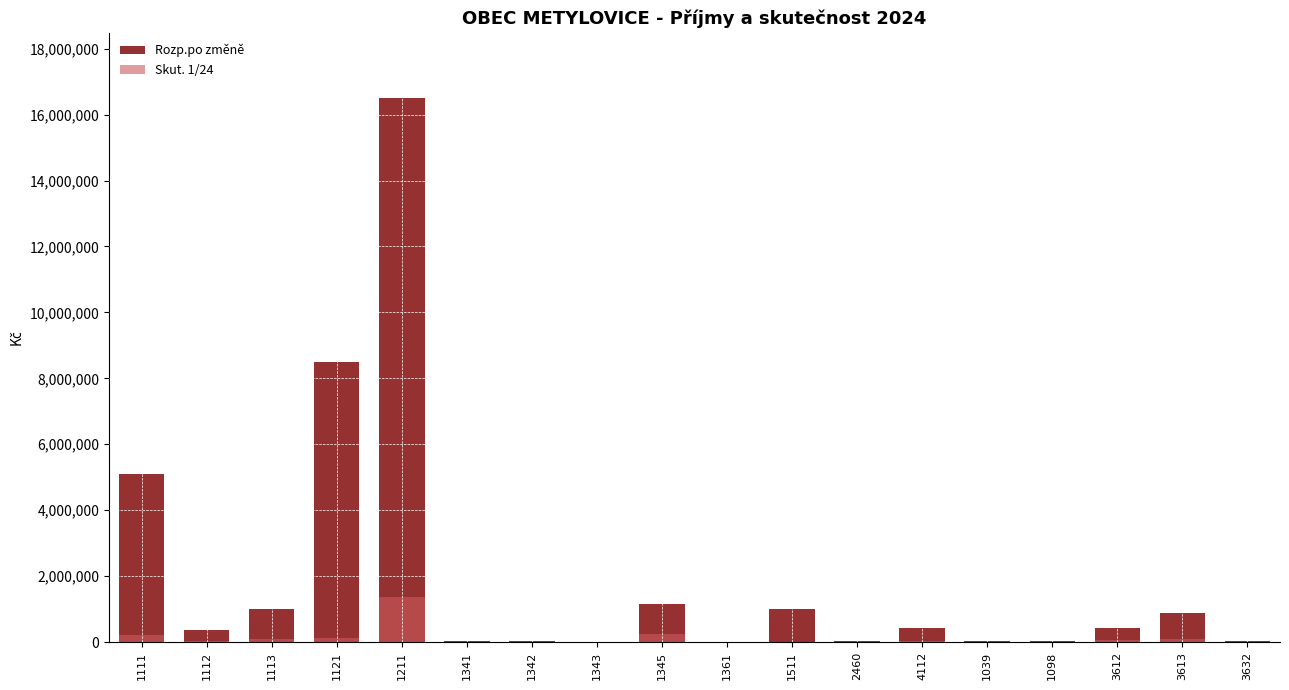

What is the difference between the Rozp.po změně values at 1121 and 4112?

8074895.0